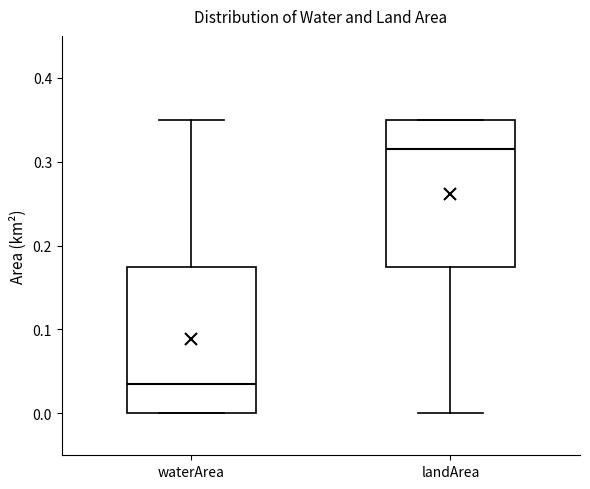

Where is the upper edge of the box for landArea on the y-axis? The values are not printed on the chart, so give them approximately, as read against the axis.

0.35